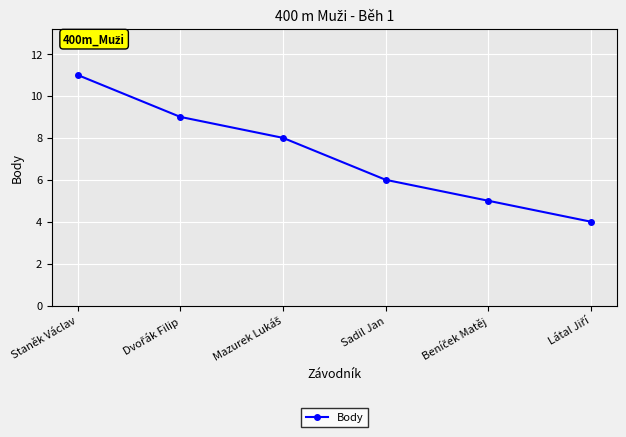

What is the smallest value displayed?

4